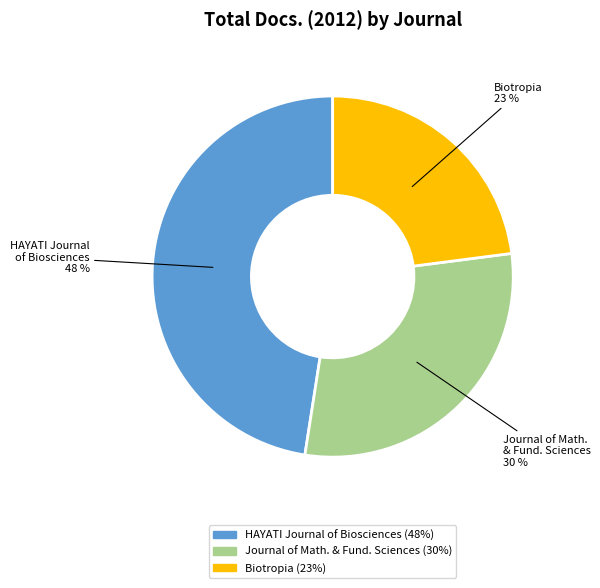

Do Journal of Math. & Fund. Sciences and Biotropia together represent more than half of the pie?

Yes